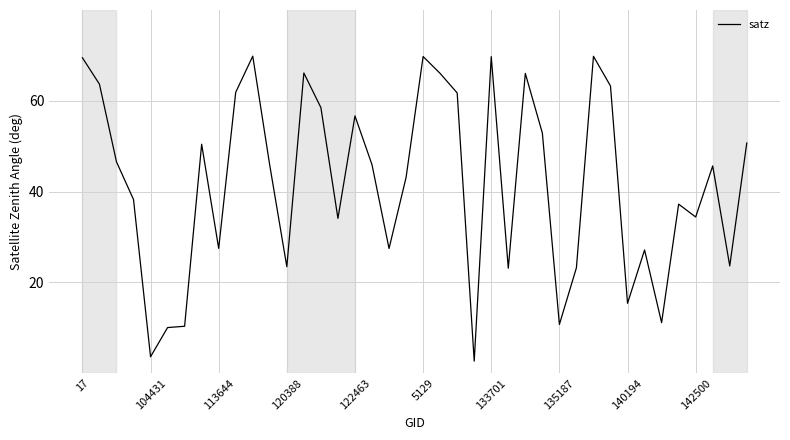

What is the smallest value displayed?

2.7